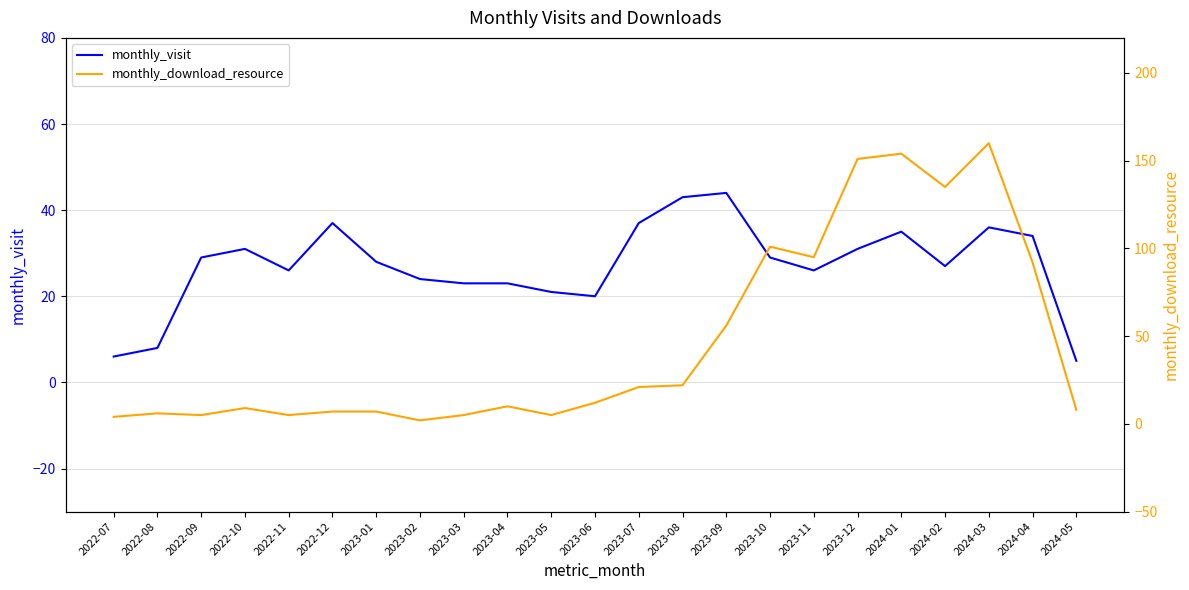

At 2024-04, list the series in order from smallest to largest.

monthly_visit, monthly_download_resource